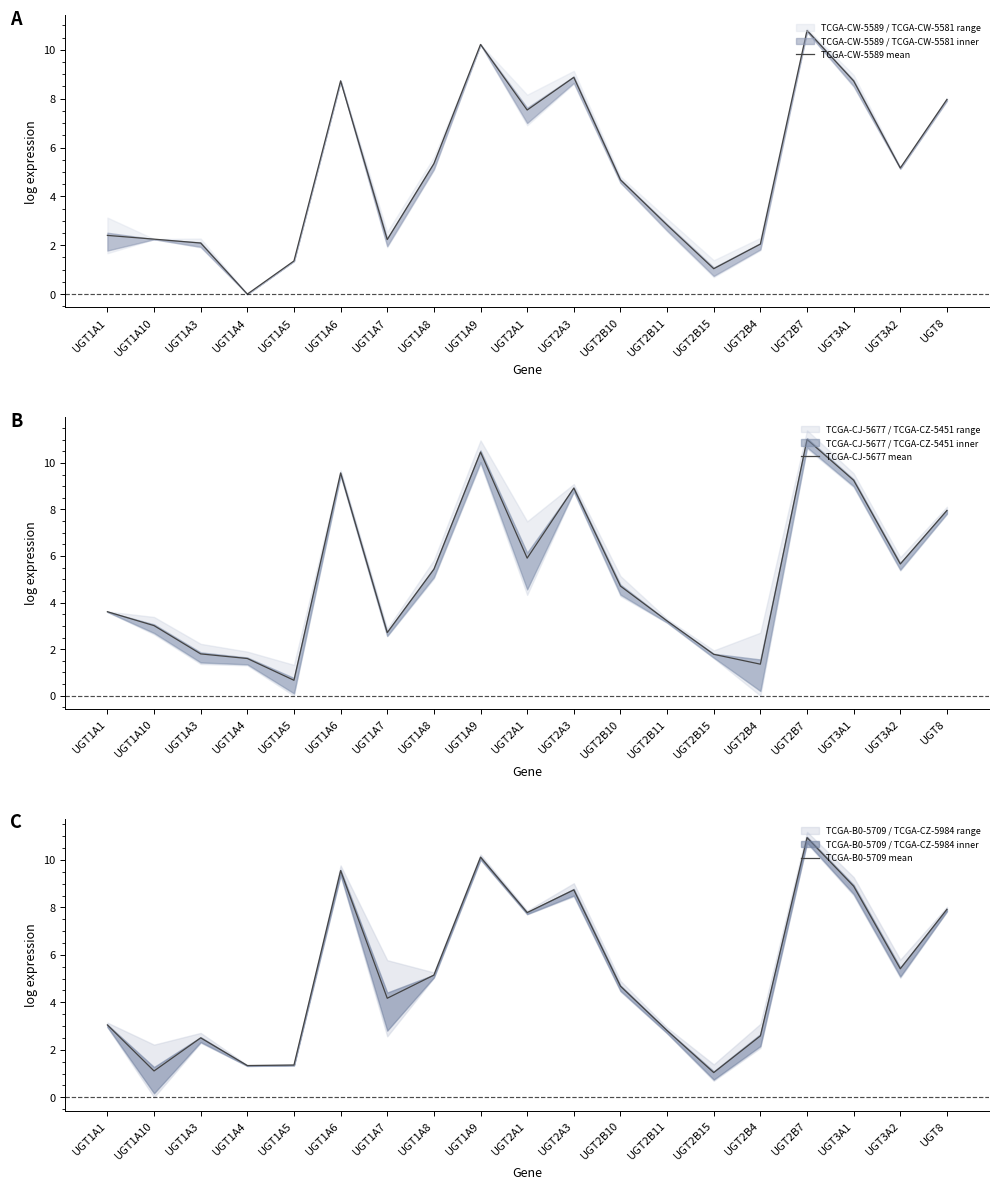

In TCGA-CW-5589 mean, how many points are higher than both neighbors (excluding endpoints)?

4